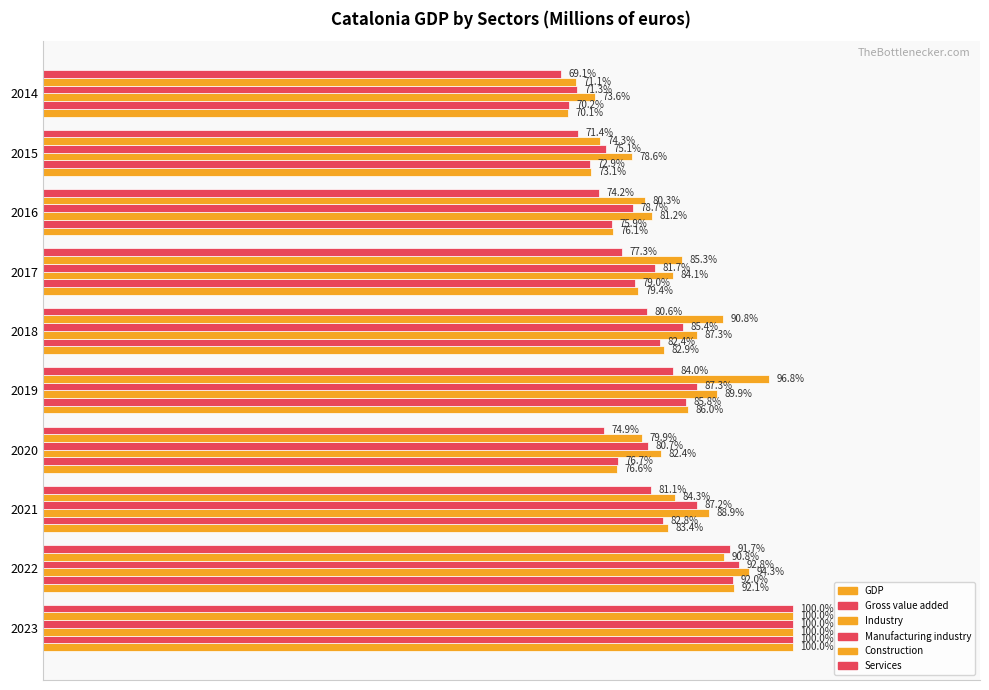

List the series in order of their peak value, lowest first.

GDP, Gross value added, Industry, Manufacturing industry, Construction, Services